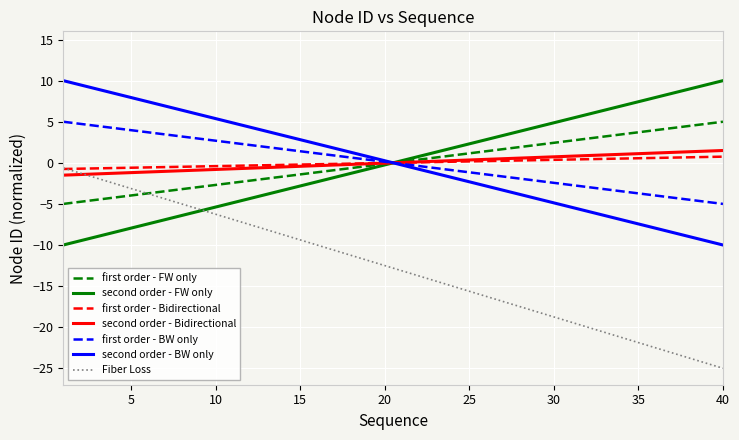

What is the maximum value for second order - Bidirectional?

1.5